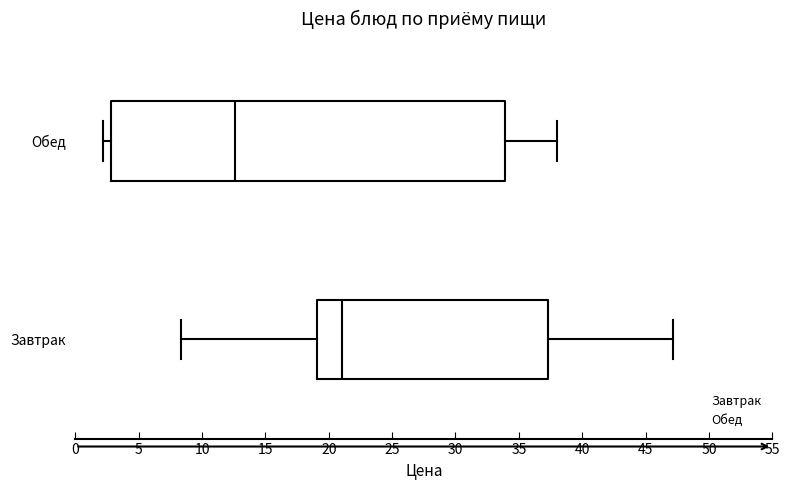

Reading bottom to top, read every box against the x-axis: the position of its median line, the range the box covers, and the ends of its whiskers. The values are not printed on the chart, so give them approximately, as read against the axis.

Завтрак: median 21.0, box 19.0 to 37.5, whiskers 8.5 to 47.0
Обед: median 12.5, box 3.0 to 34.0, whiskers 2.0 to 38.0